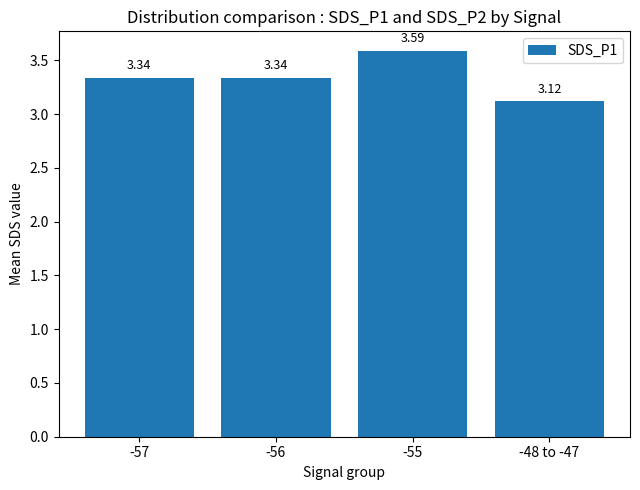

Approximately how many times larger is the value at -48 to -47 compared to -57?

0.9